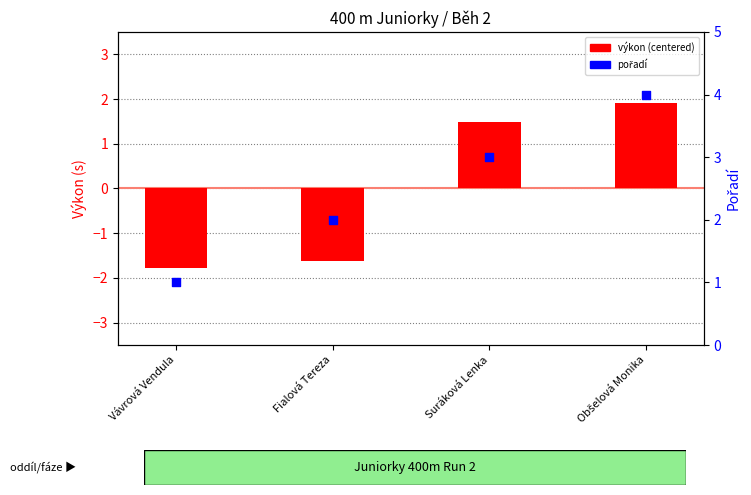

Which series contains the highest Y value?

pořadí